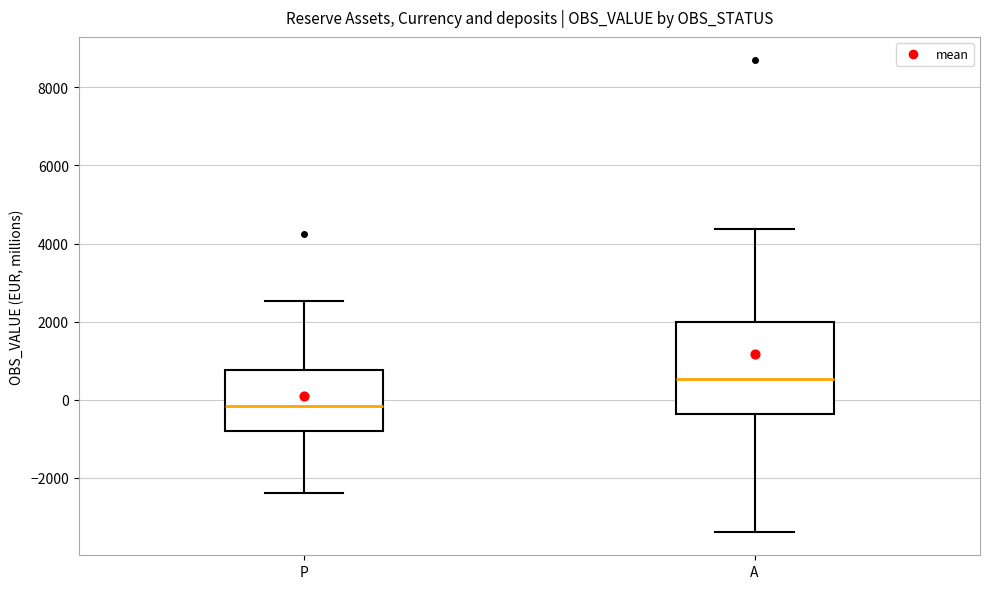

Which box's median line is the highest?

A